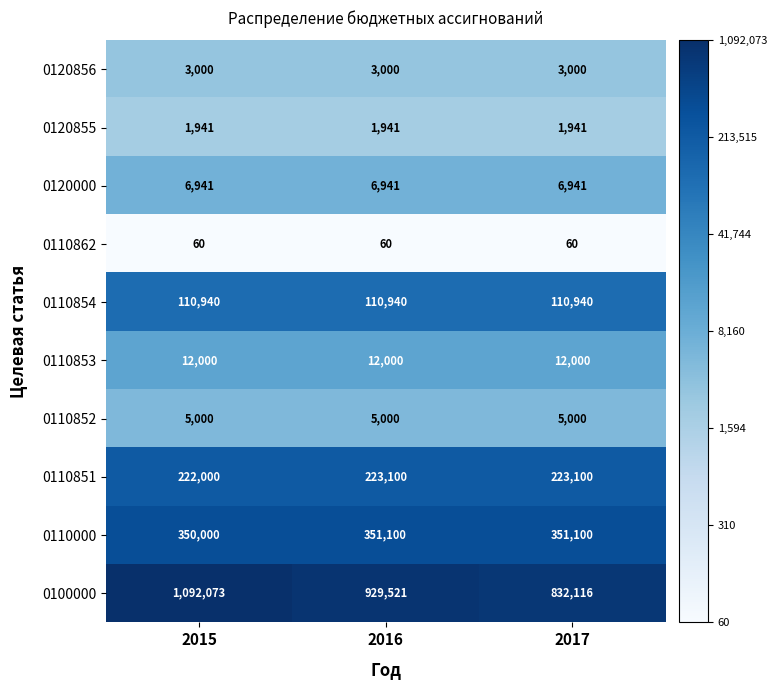

What is the smallest value displayed?

60